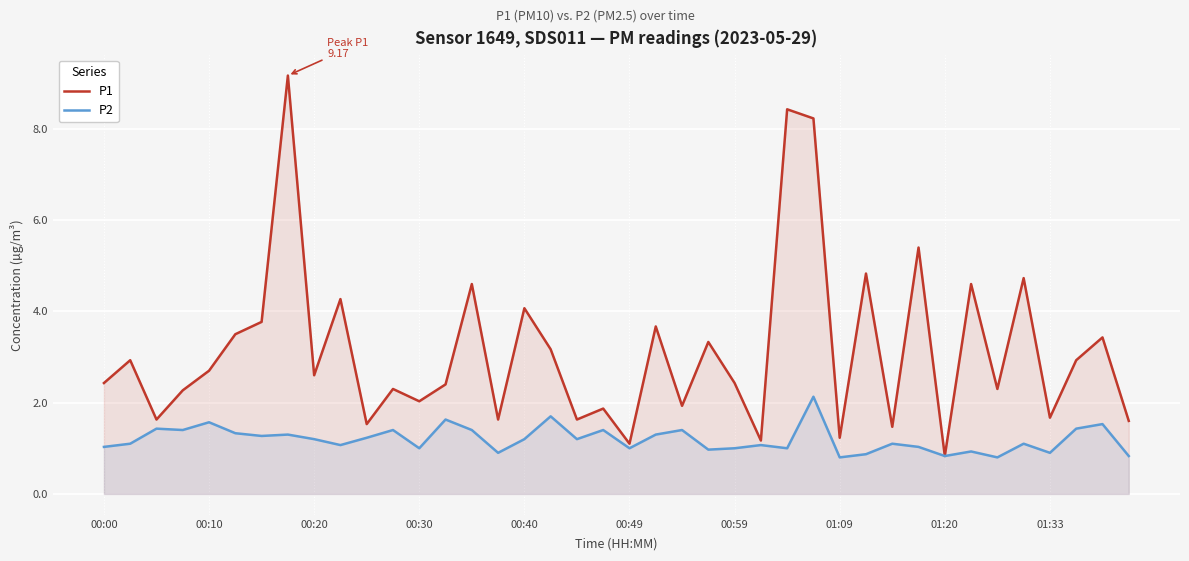

Reading right to left, extract all data points from this chart.

P1: 1.6	3.4	2.9	1.7	4.7	2.3	4.6	0.8	5.4	1.5	4.8	1.2	8.2	8.4	1.2	2.4	3.3	1.9	3.7	1.1	1.9	1.6	3.2	4.1	1.6	4.6	2.4	2.0	2.3	1.5	4.3	2.6	9.2	3.8	3.5	2.7	2.3	1.6	2.9	2.4
P2: 0.8	1.5	1.4	0.9	1.1	0.8	0.9	0.8	1.0	1.1	0.9	0.8	2.1	1.0	1.1	1.0	1.0	1.4	1.3	1.0	1.4	1.2	1.7	1.2	0.9	1.4	1.6	1.0	1.4	1.2	1.1	1.2	1.3	1.3	1.3	1.6	1.4	1.4	1.1	1.0